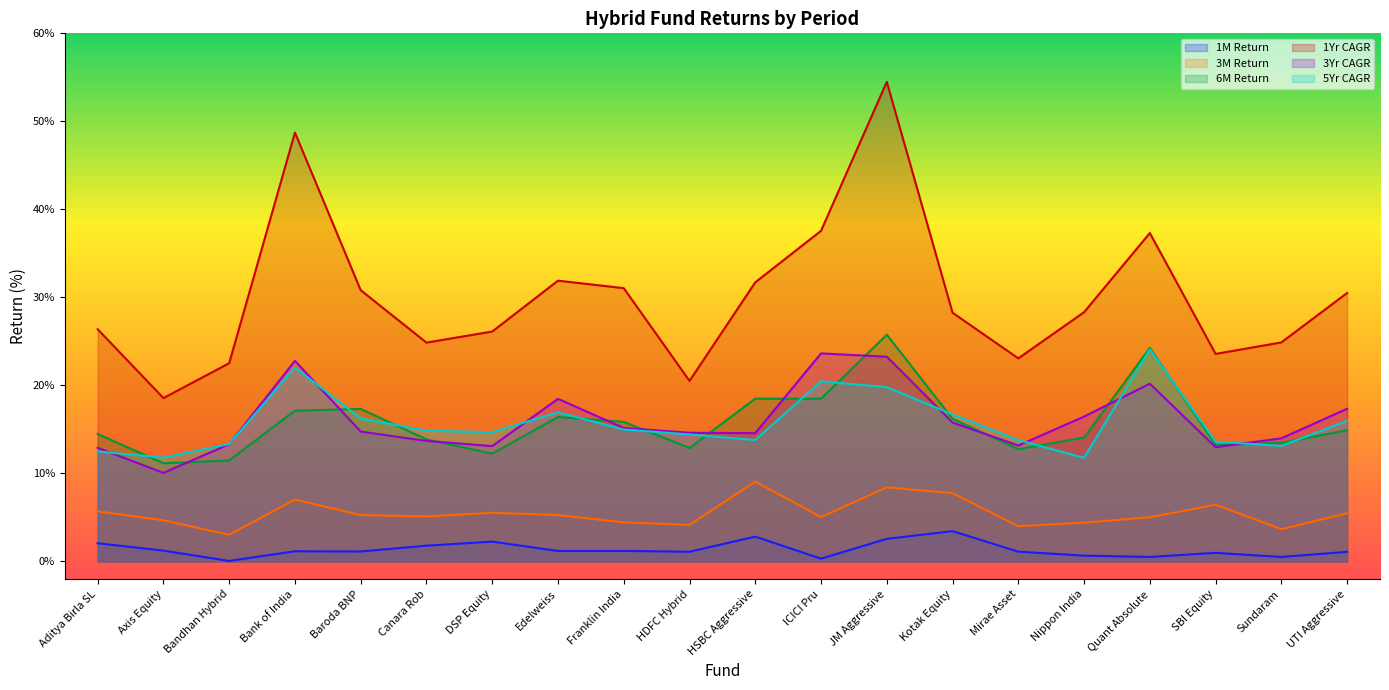

What is the highest value of the 3M Return series?

9.1